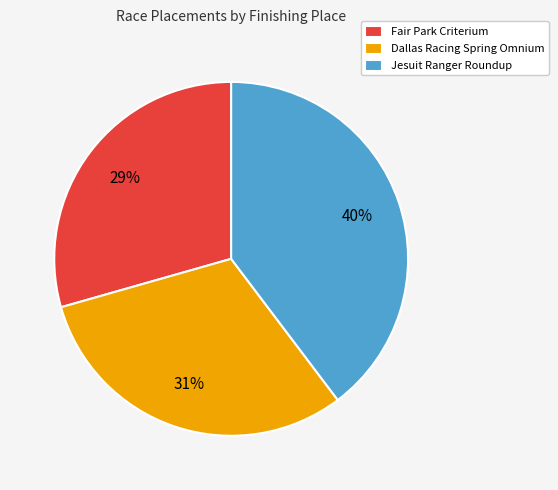

Rank the categories by value from highest to lowest.

Jesuit Ranger Roundup, Dallas Racing Spring Omnium, Fair Park Criterium